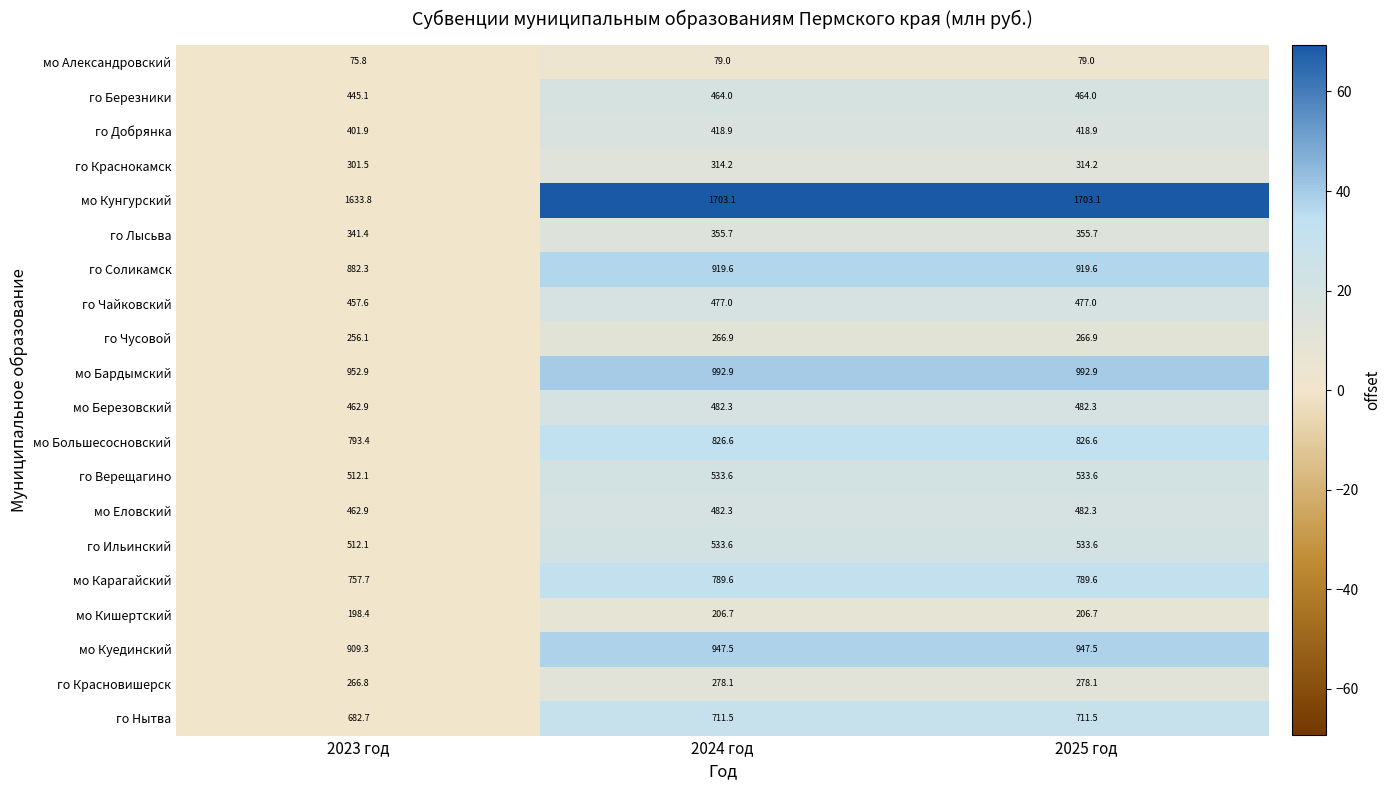

Which series has the widest spread of values?

мо Кунгурский